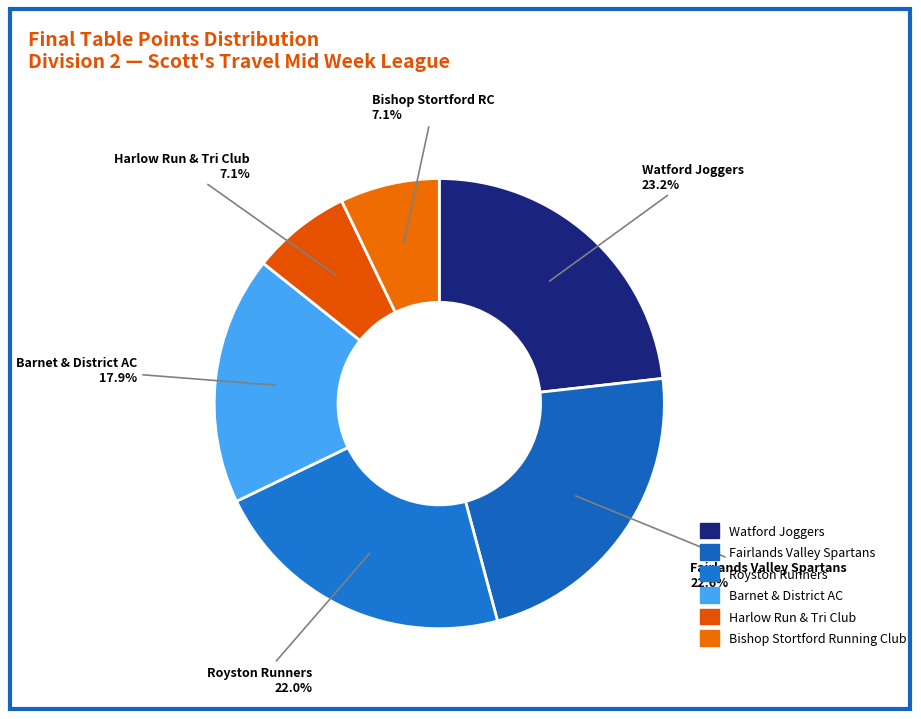

Which category has the biggest portion of the pie?

Watford Joggers